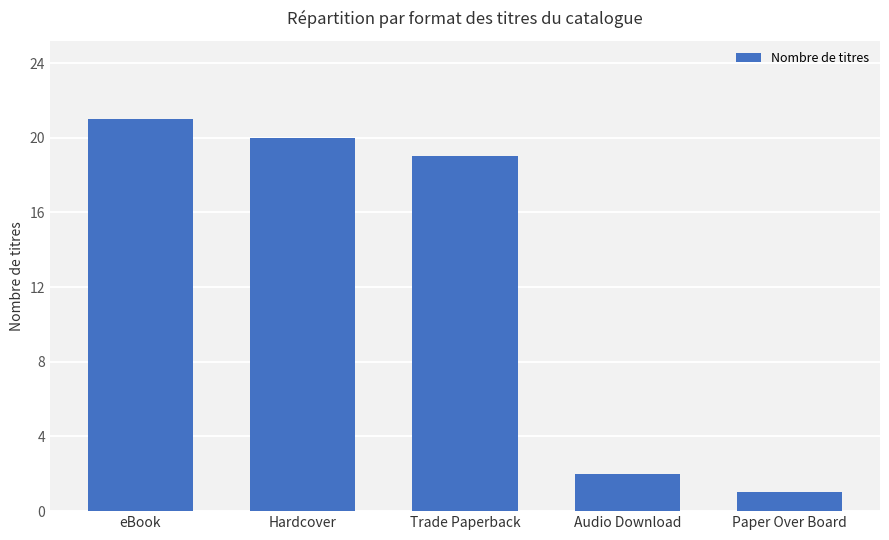

Rank the categories by value from lowest to highest.

Paper Over Board, Audio Download, Trade Paperback, Hardcover, eBook